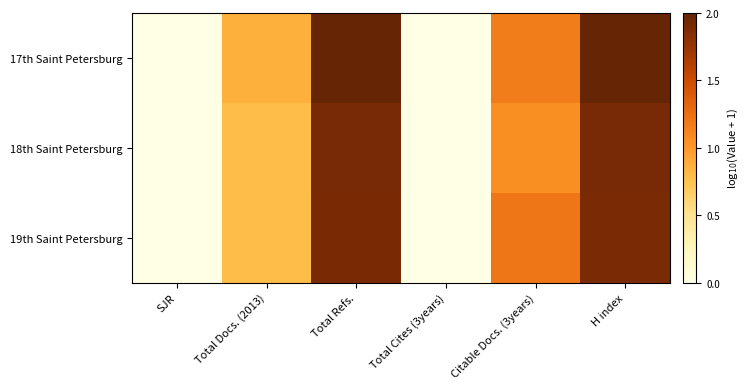

At how many categories does at least one series exceed 0?

4